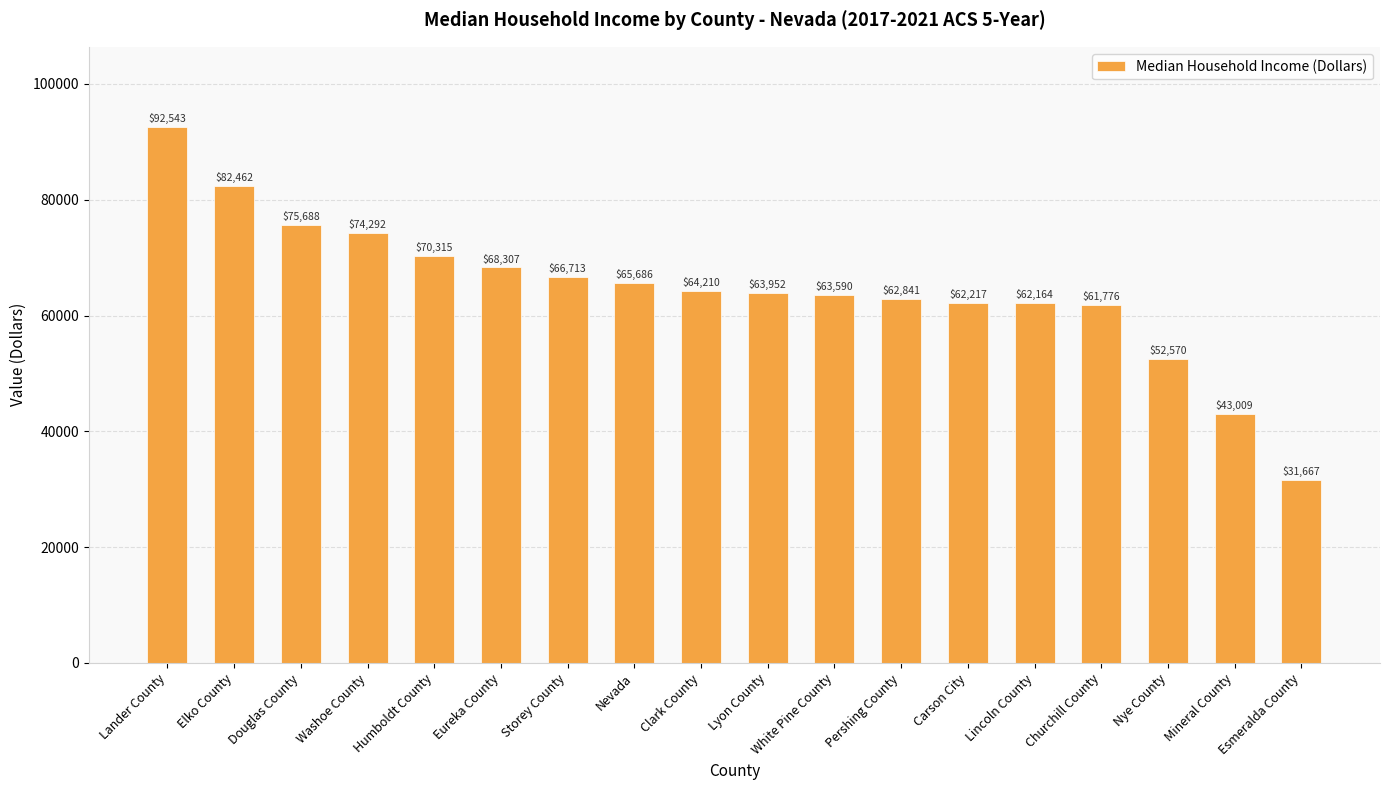

Where is the data nearest to the value 62105?

Lincoln County